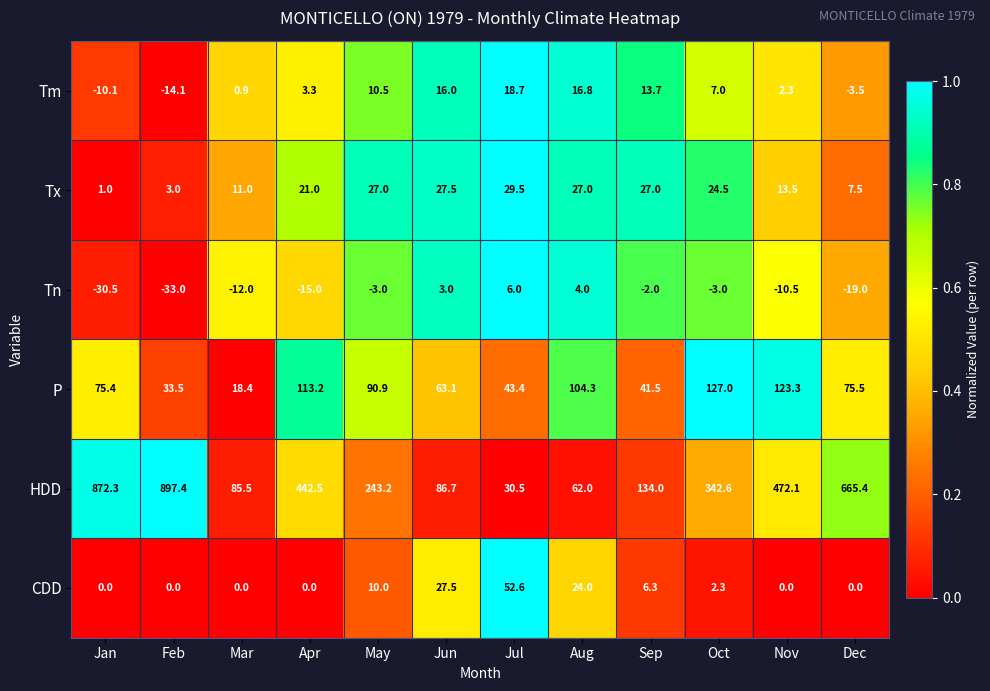

At which label does Tx first exceed 24?

May